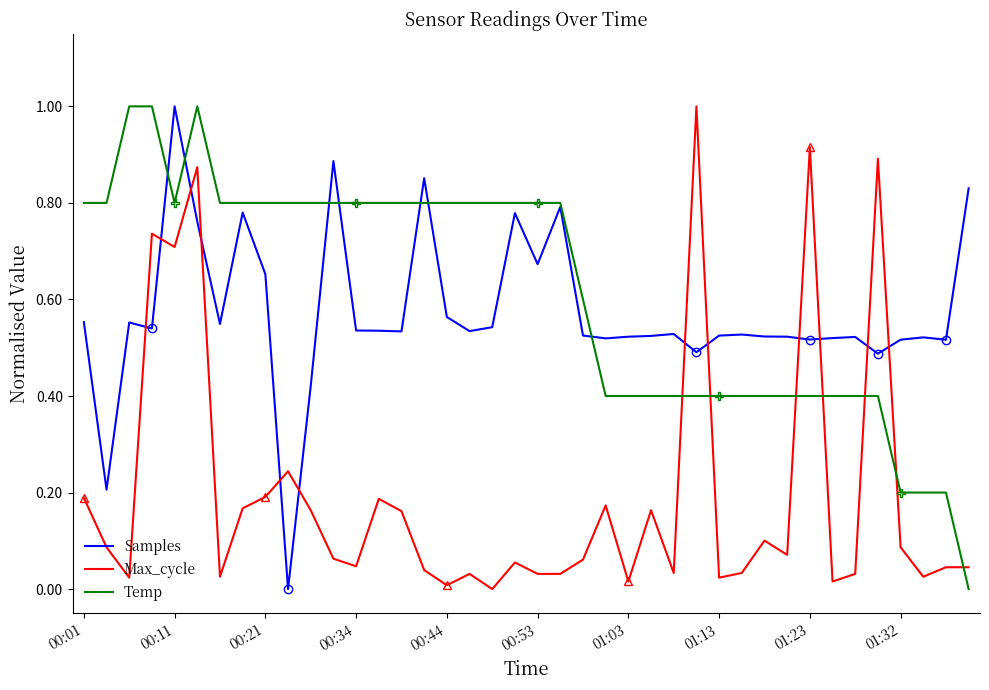

What position from the right is 00:01?

40